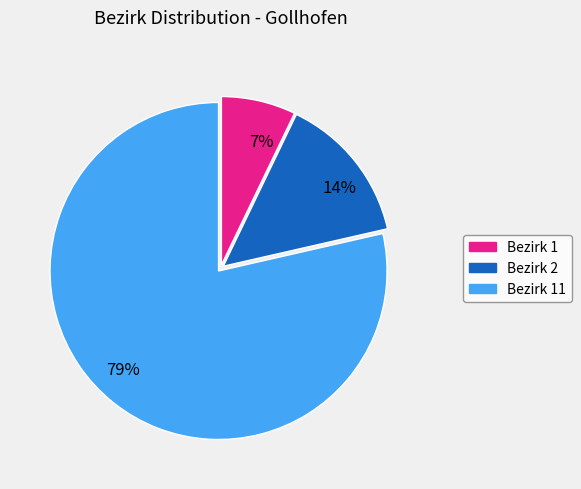

Does any single category account for the majority?

Yes